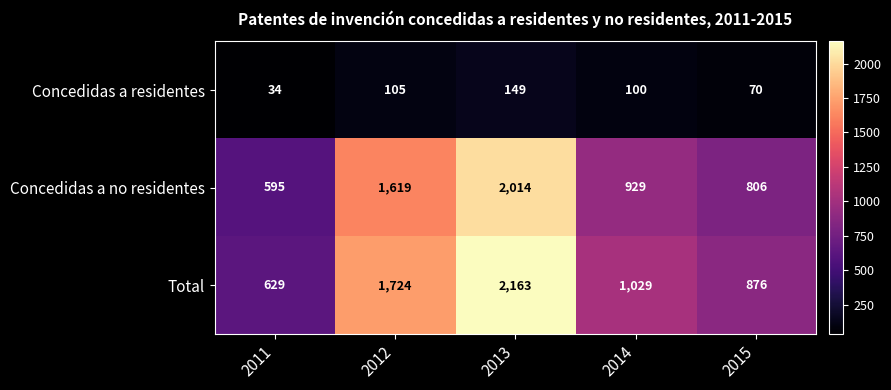

What is the difference between the maximum and second lowest values in the Total series?

1287